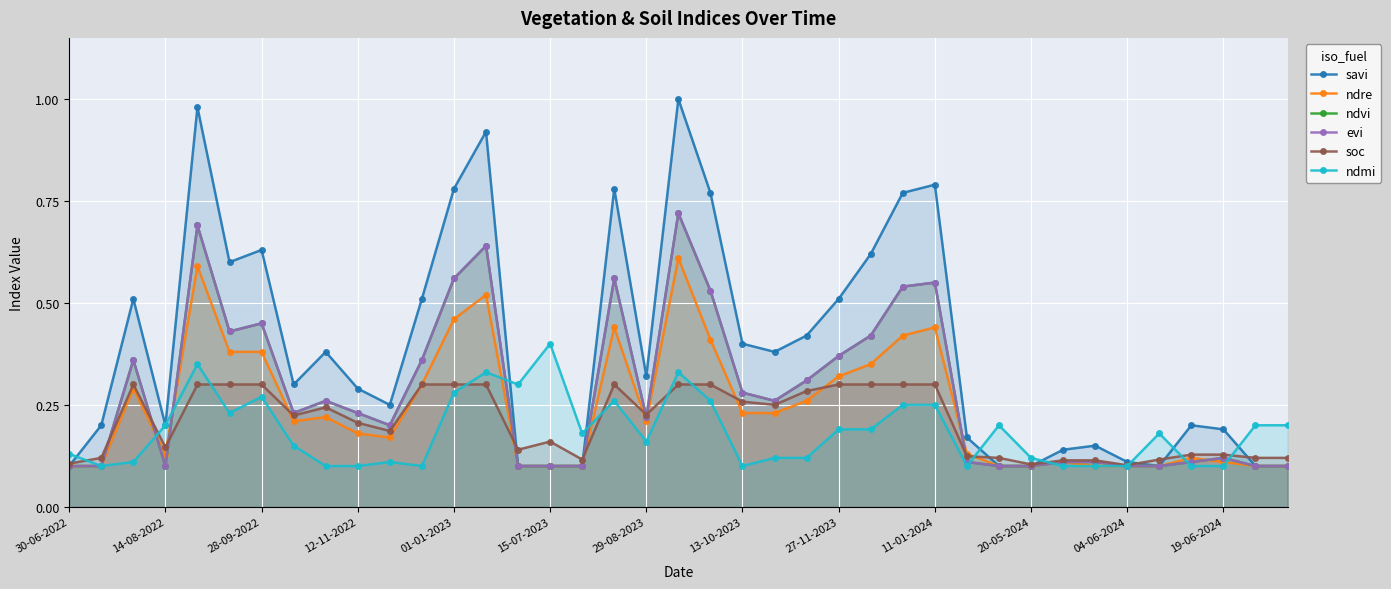

The ndmi series shows 0.1 at 27-11-2023. True or false?

False